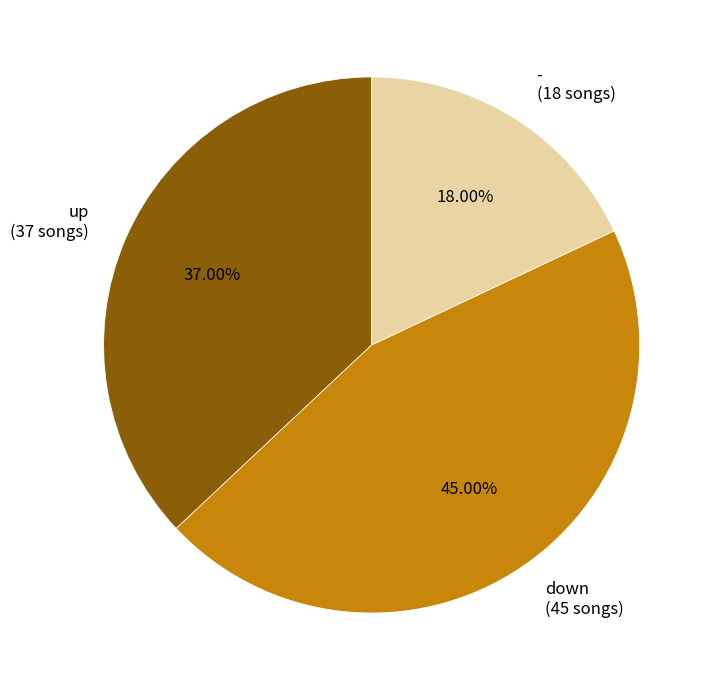

Which has a higher value, up or down?

down